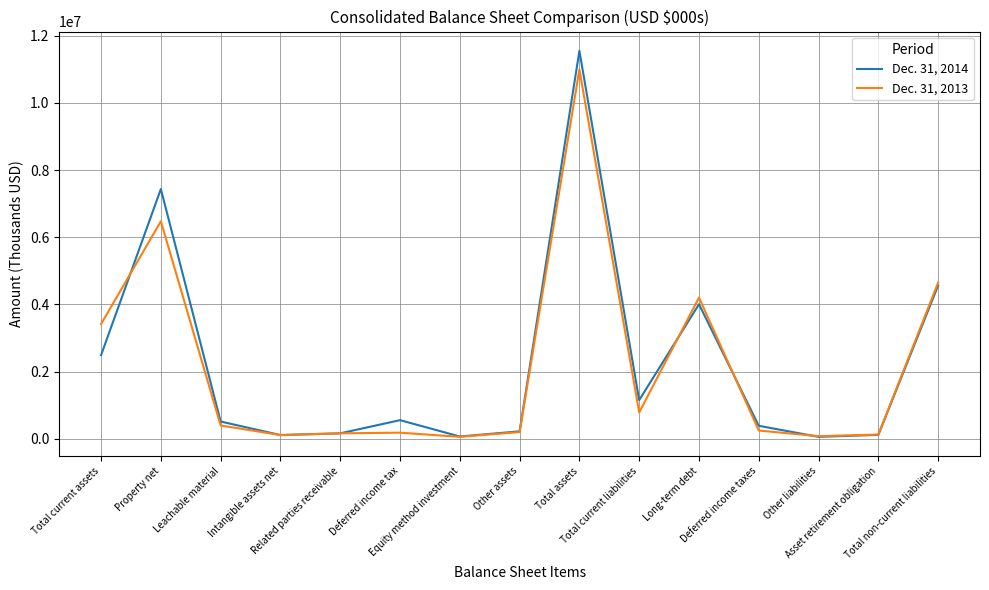

At which category does the chart reach its peak across all series?

Total assets